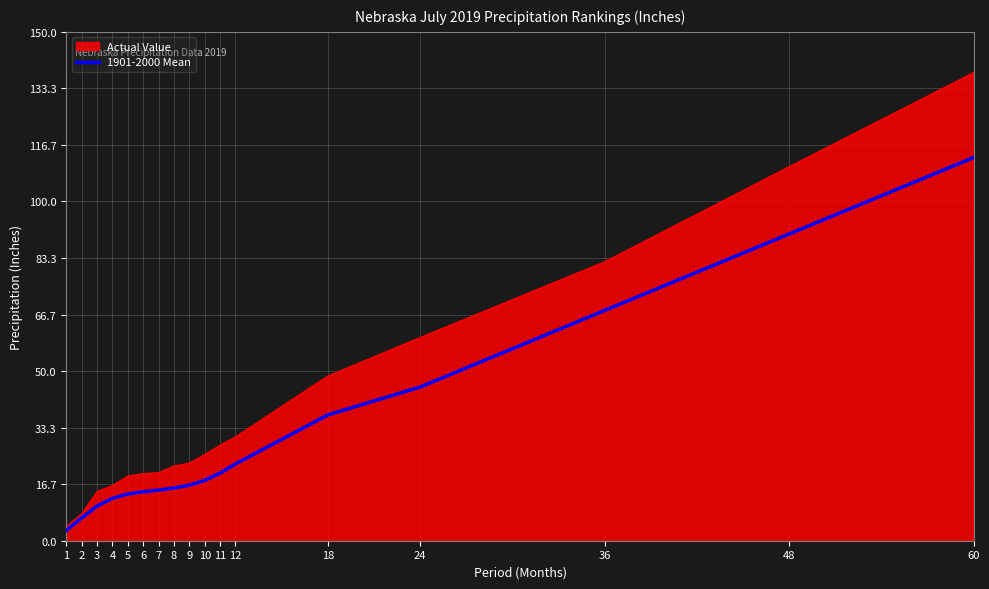

At which label does Actual Value reach its peak?

60